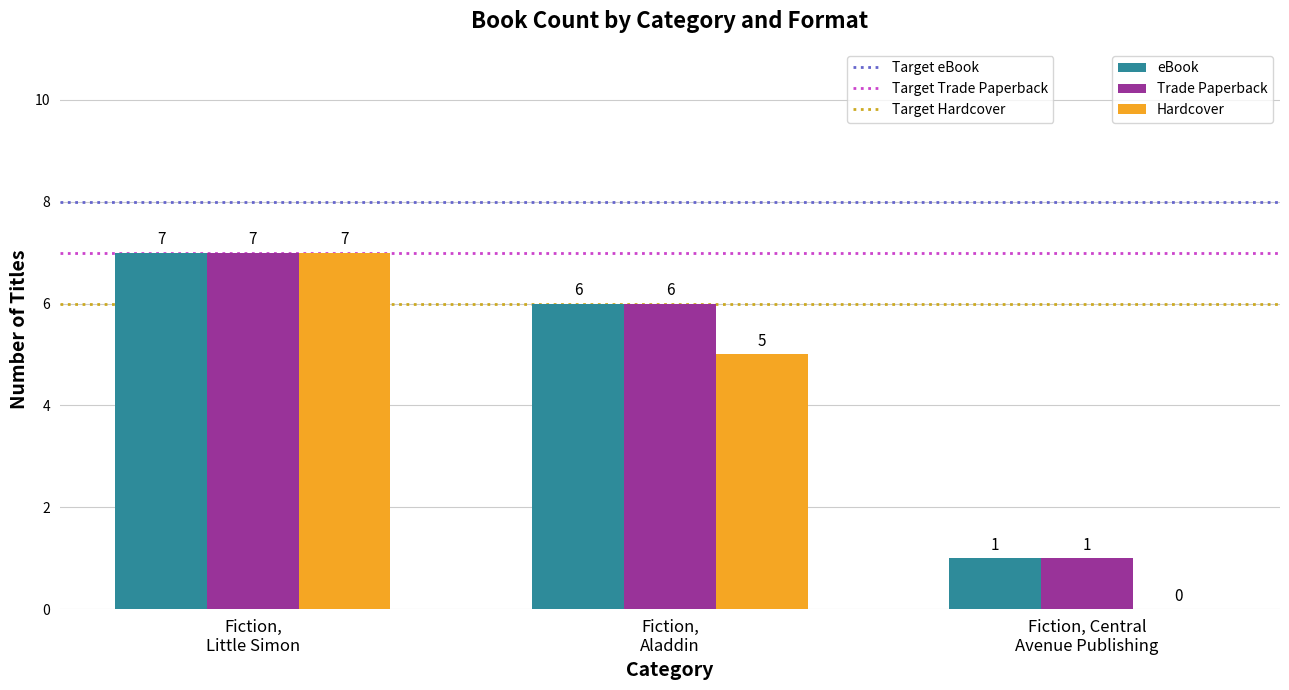

What is the maximum value for Trade Paperback?

7